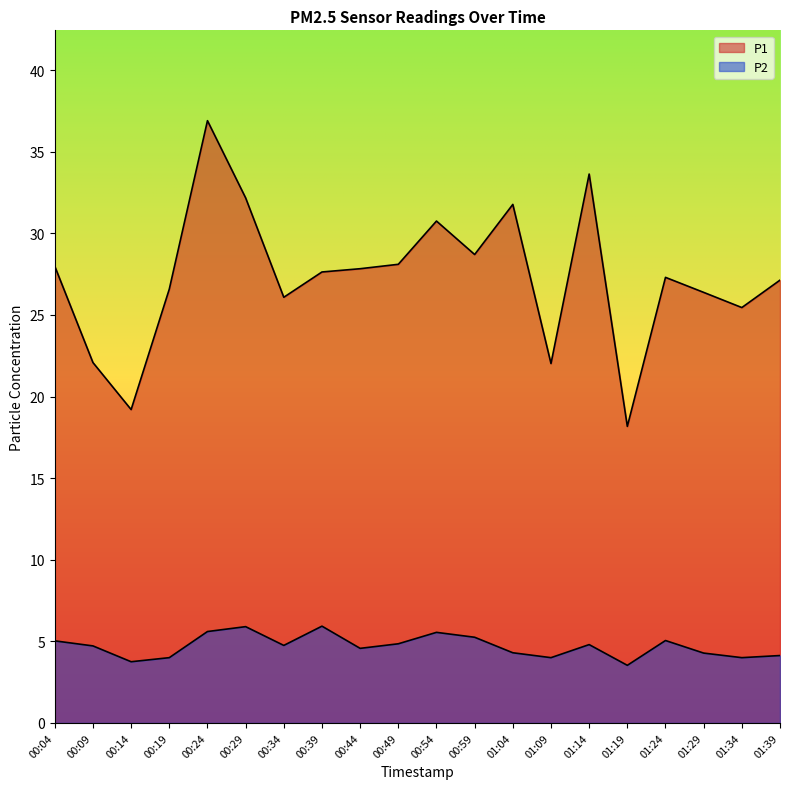

Is the value of P2 at 00:39 greater than the value of P1 at 00:24?

No